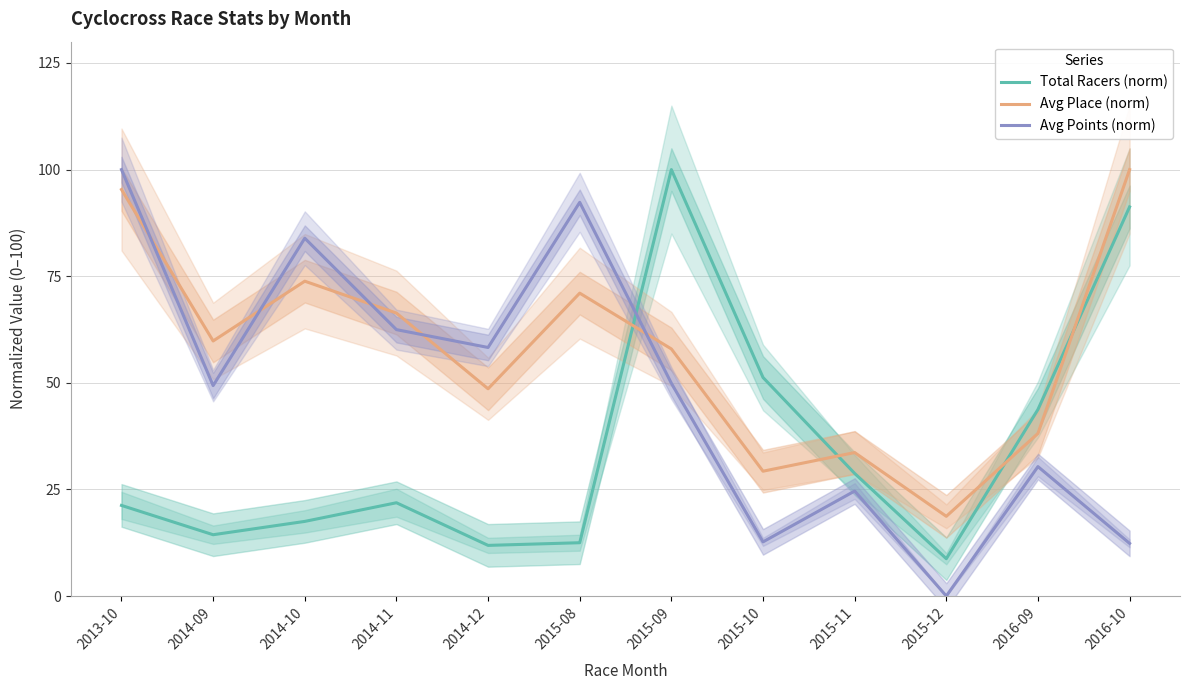

True or false: Avg Place (norm) has a value of 48.6 at 2014-12.

True